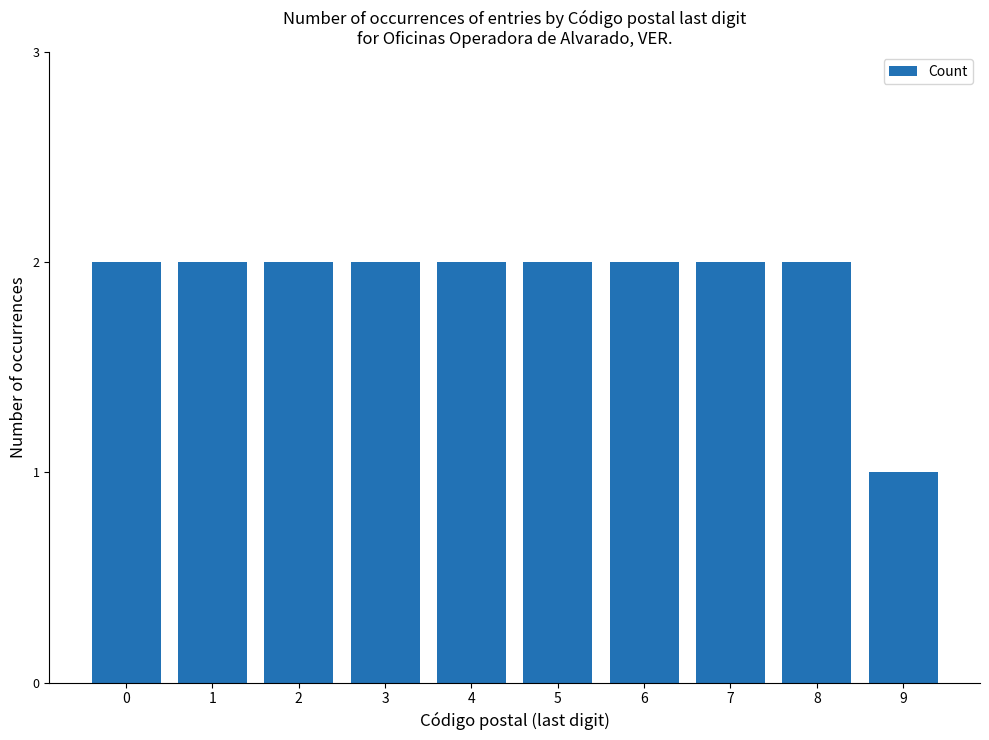

Reading left to right, what are all the values shown in this chart?

0=2	1=2	2=2	3=2	4=2	5=2	6=2	7=2	8=2	9=1